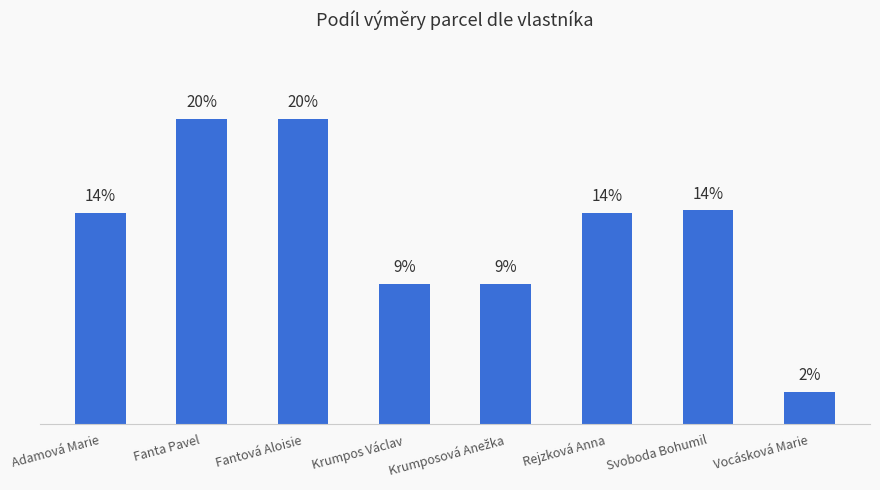

Rank the categories by value from highest to lowest.

Fanta Pavel, Fantová Aloisie, Svoboda Bohumil, Adamová Marie, Rejzková Anna, Krumpos Václav, Krumposová Anežka, Vocásková Marie